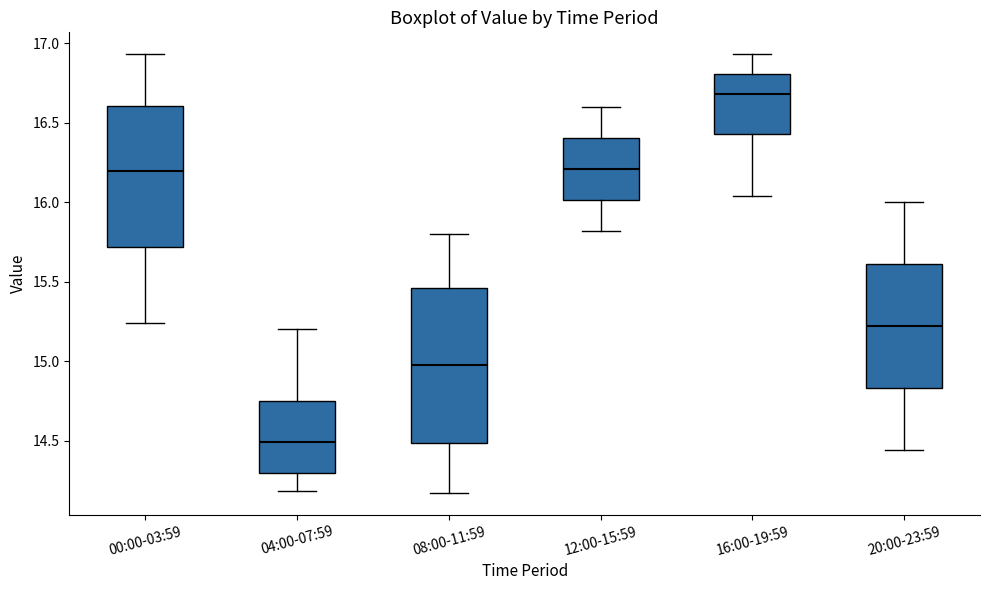

Which box has the lowest median line?

04:00-07:59